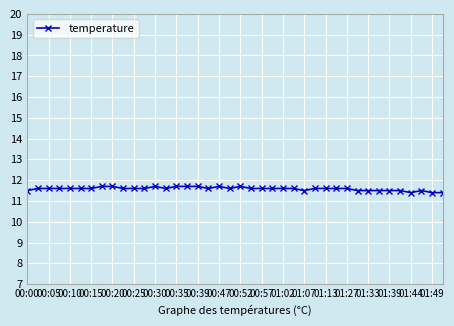

What is the maximum value shown in the chart?

11.7